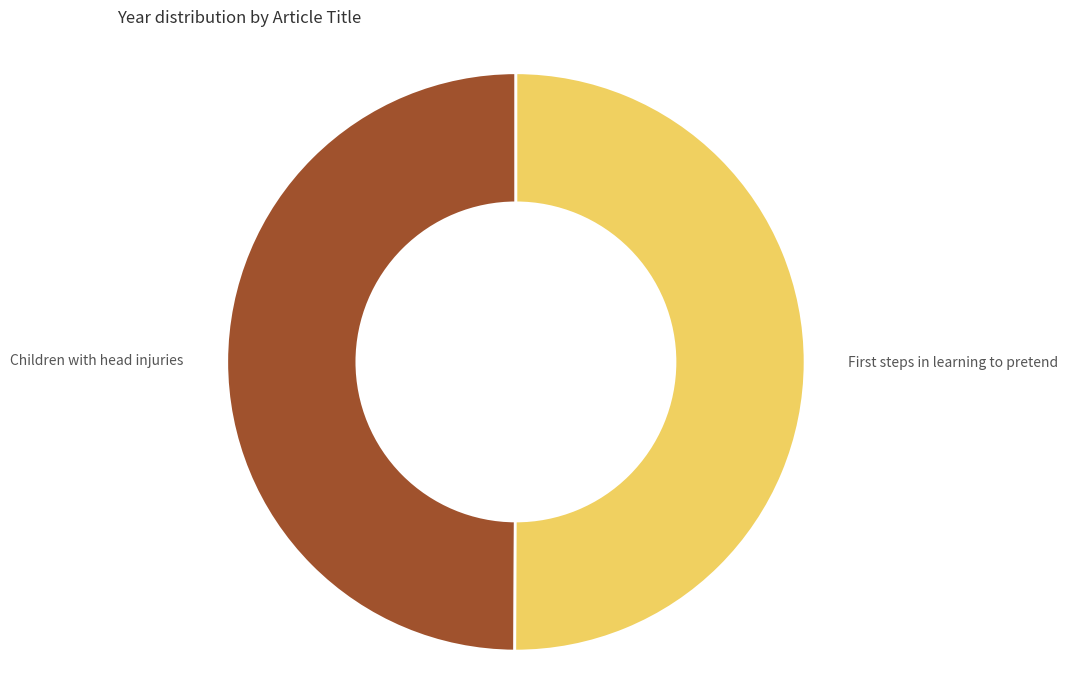

True or false: Children with head injuries accounts for 37% of the total.

False